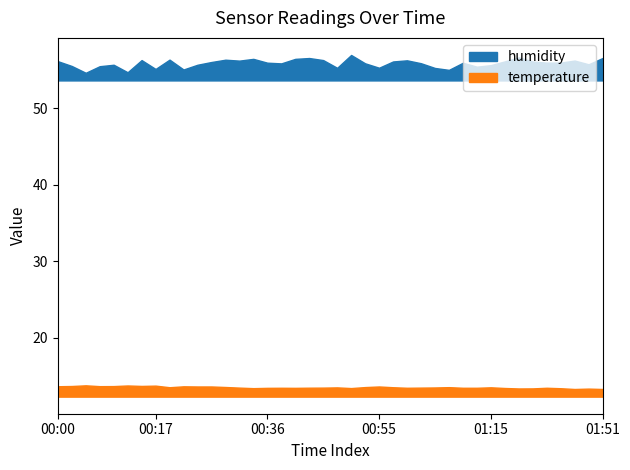

In humidity, how many points are higher than both neighbors (excluding endpoints)?

6